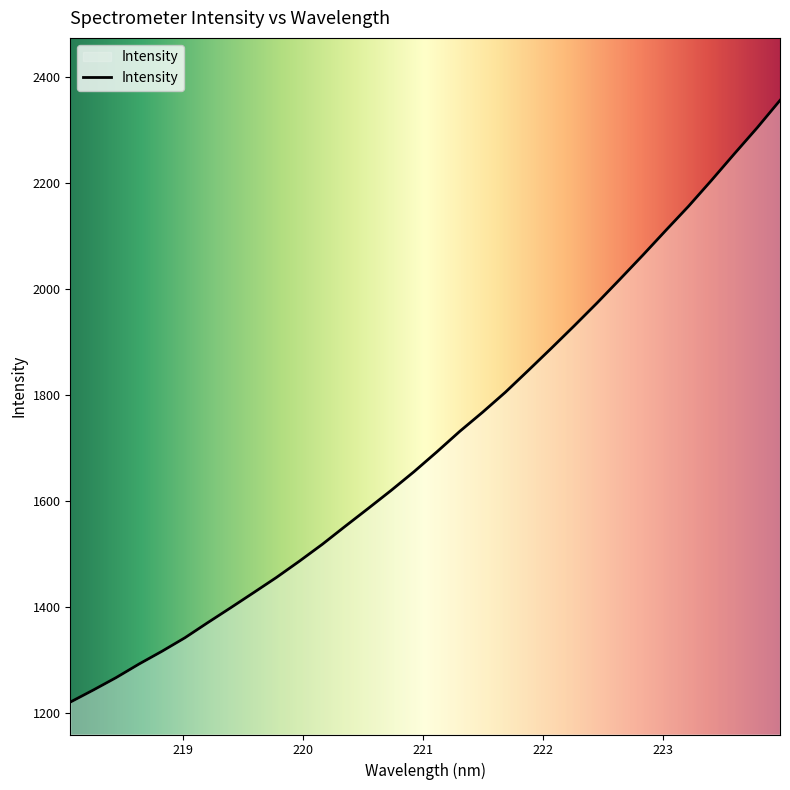

What is the minimum value shown in the chart?

1221.3